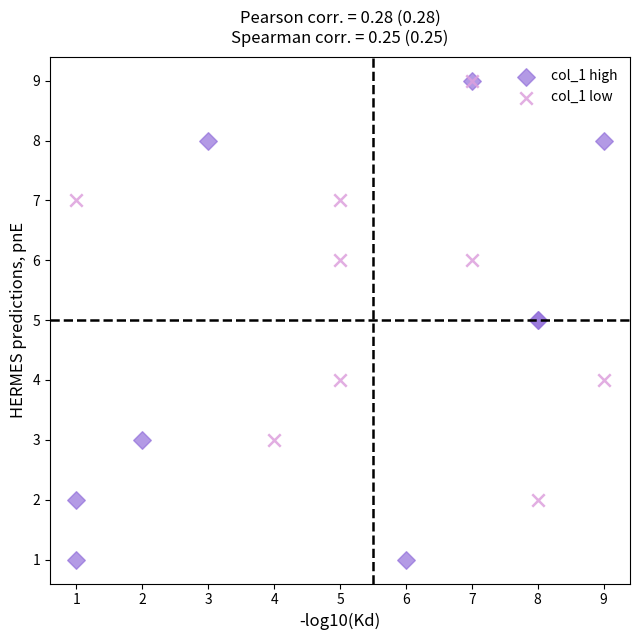

Which series has the widest spread of Y values?

col_1 high